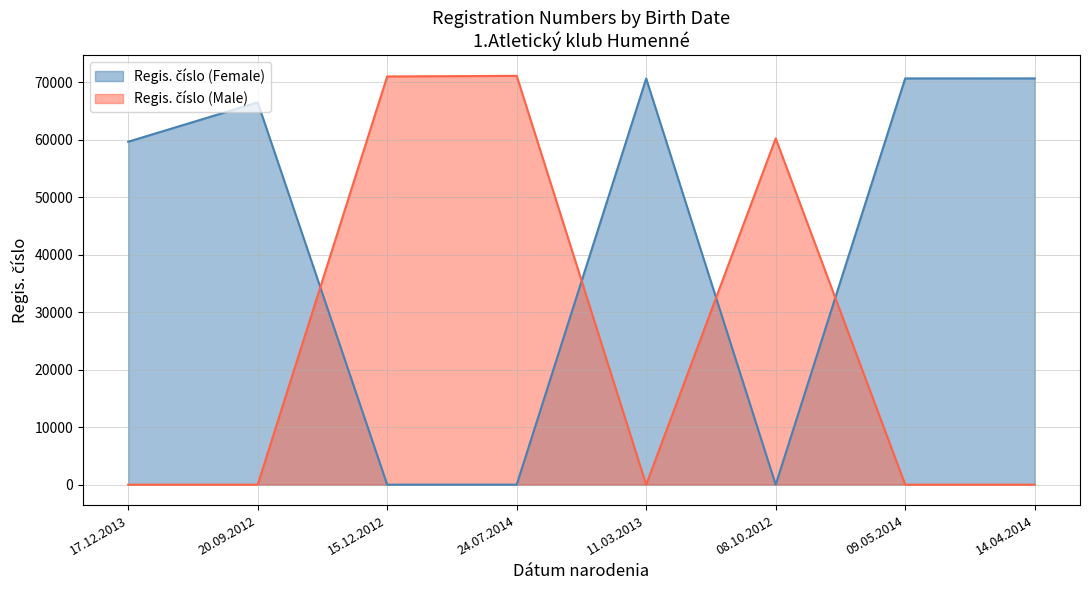

The Regis. číslo (Male) series shows 60266 at 08.10.2012. True or false?

True